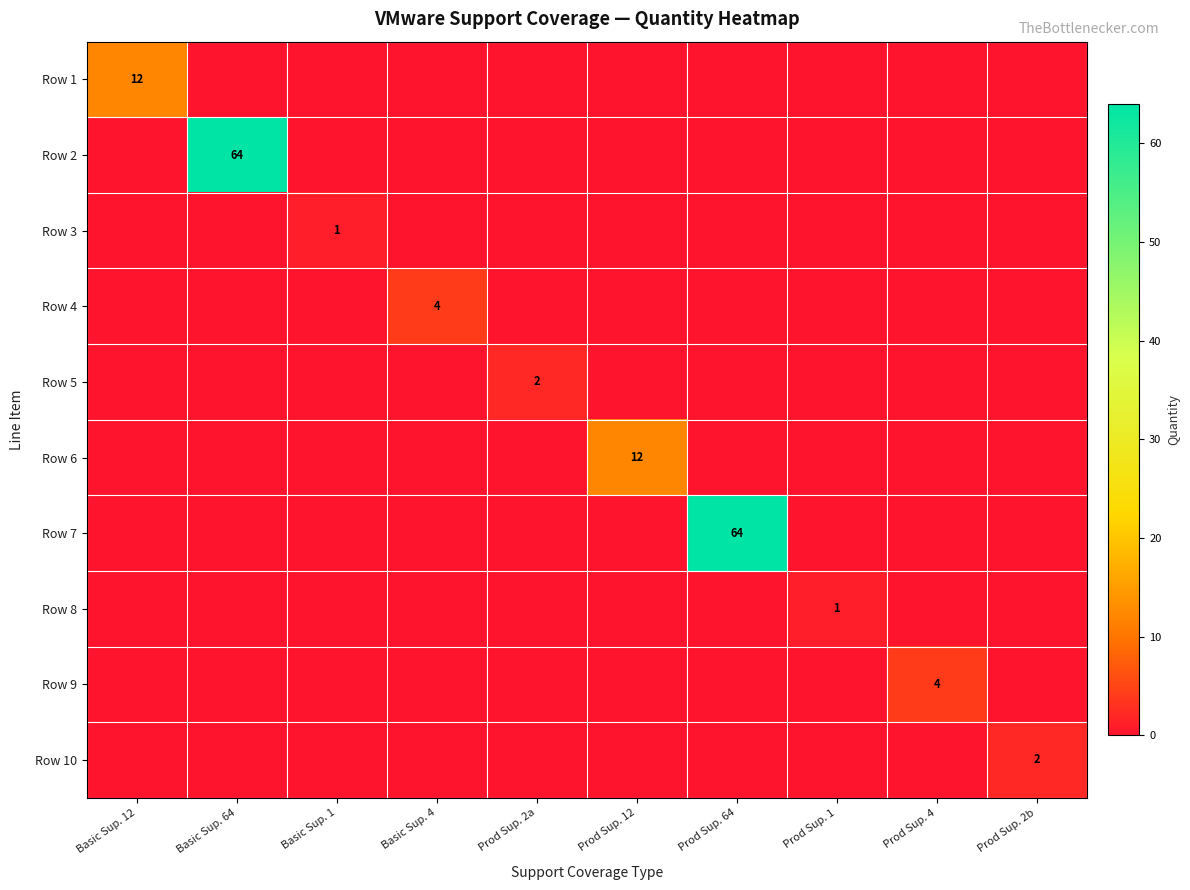

The value of Row 3 at Basic Sup. 1 is 1. True or false?

True